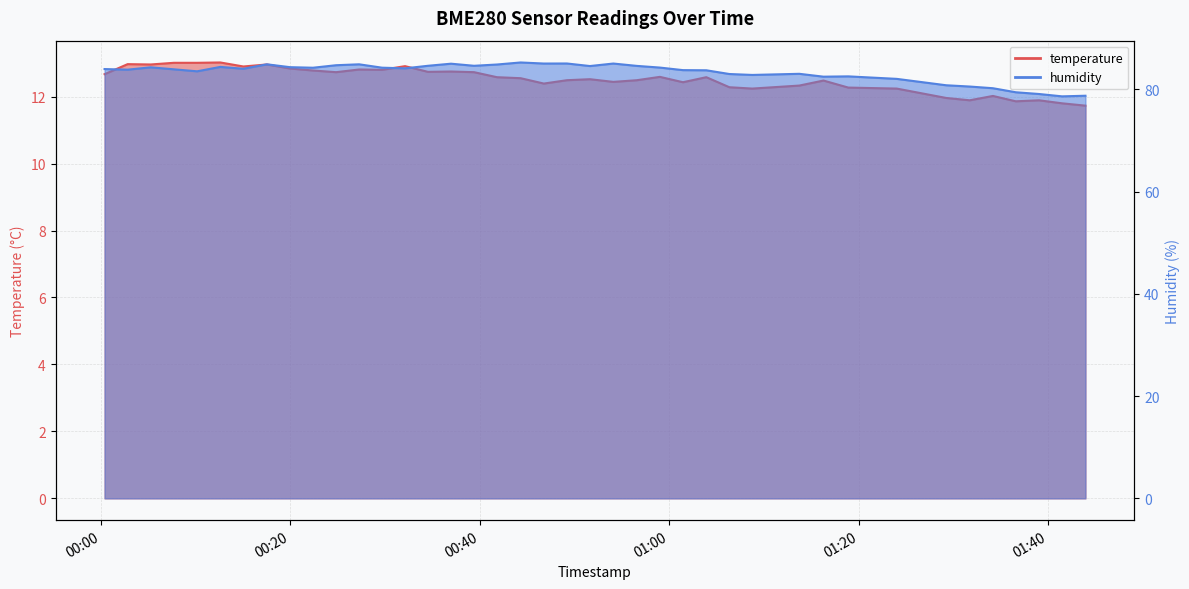

True or false: humidity and temperature intersect in this chart.

False